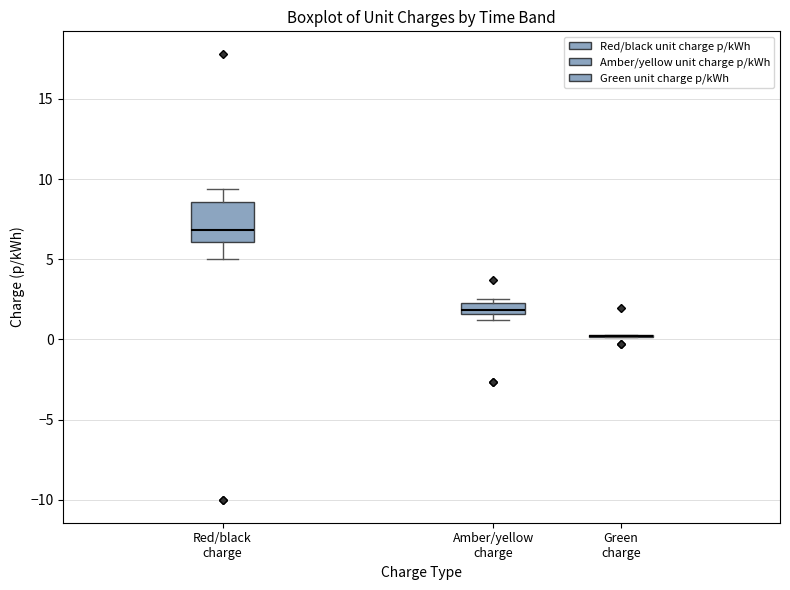

Which box is the tallest, from its lower edge to its upper edge?

Red/black charge